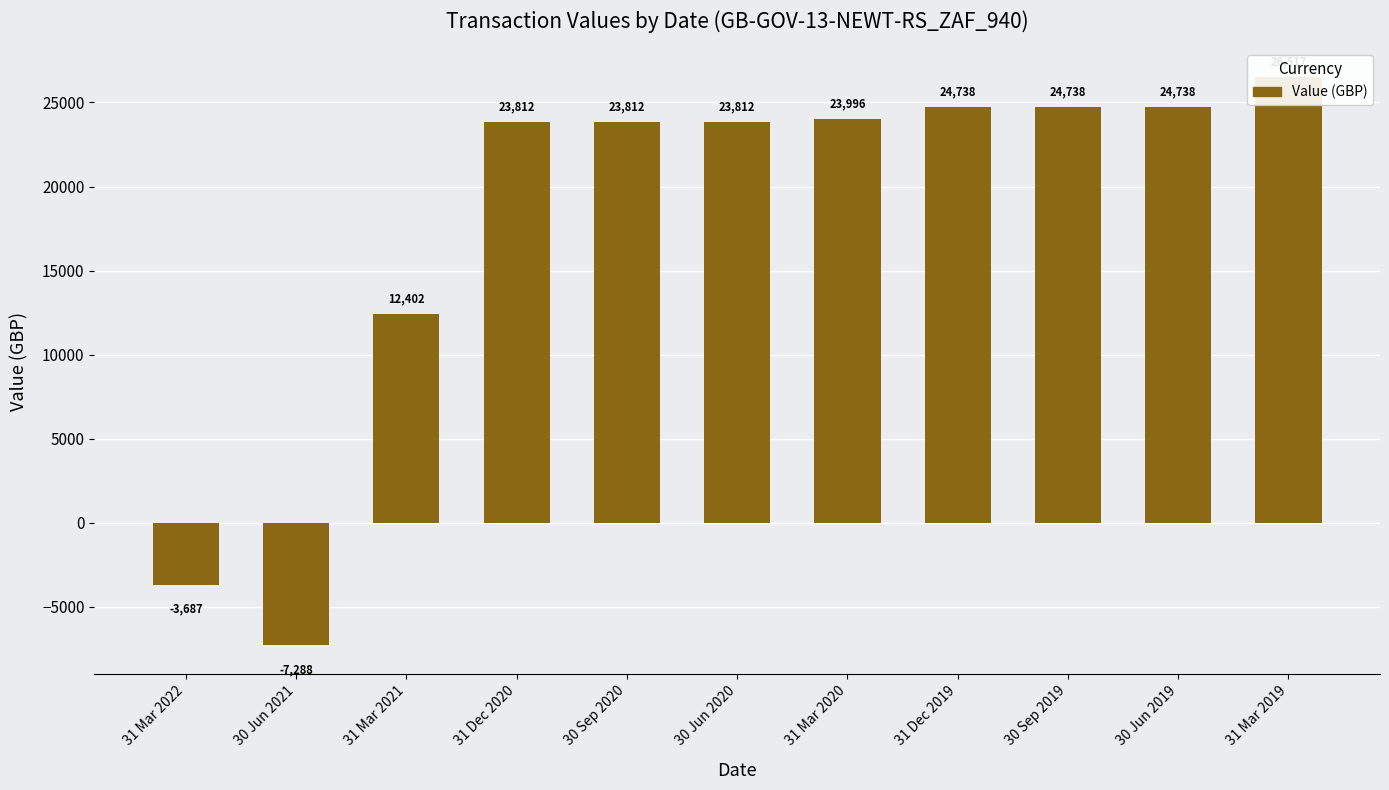

What is the average value?

17962.7